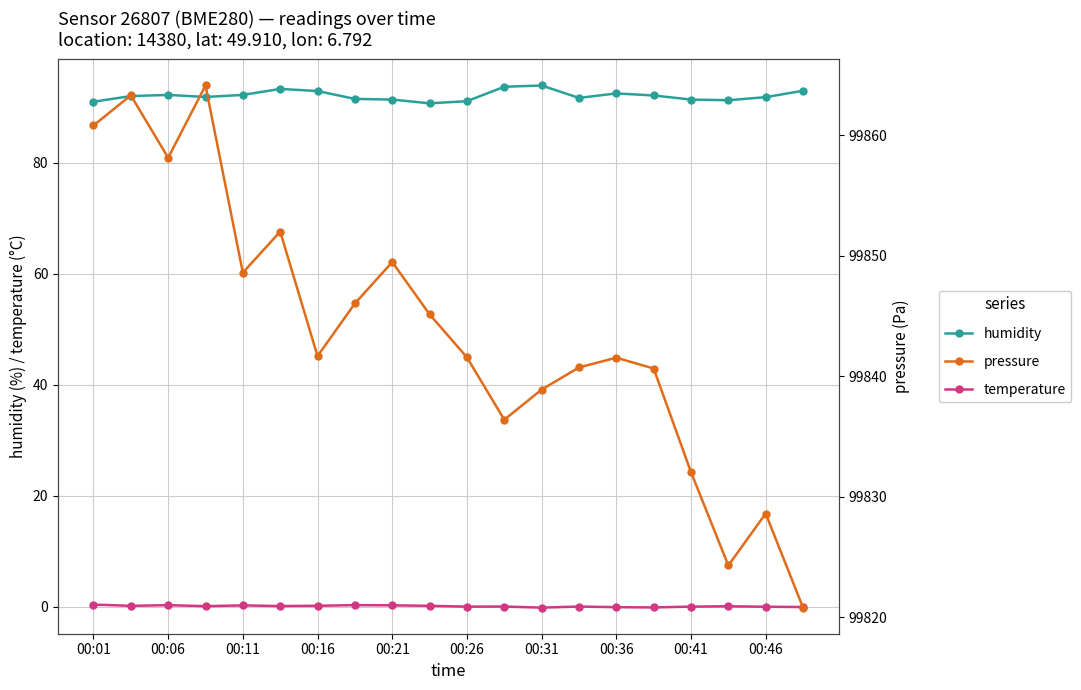

What are all the series names shown in the legend?

humidity, temperature, pressure